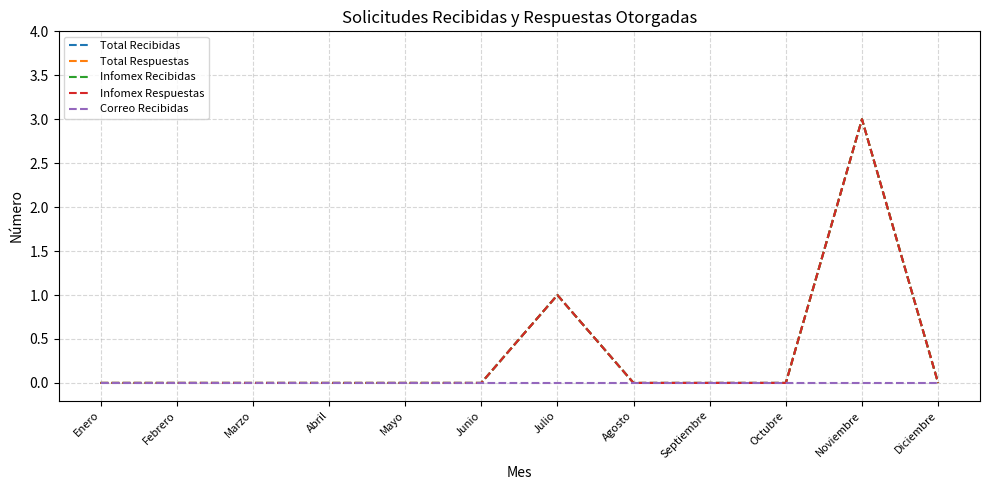

What is the difference between the maximum and minimum values in the Total Recibidas series?

3